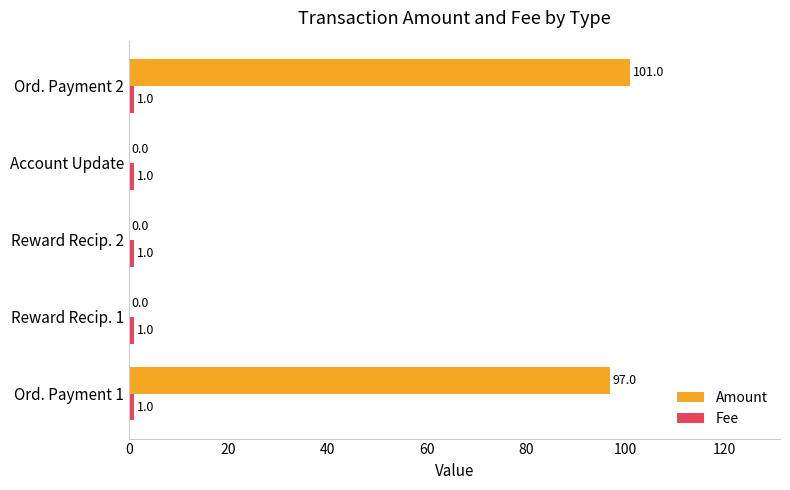

Which label corresponds to the largest value in the chart?

Ord. Payment 2